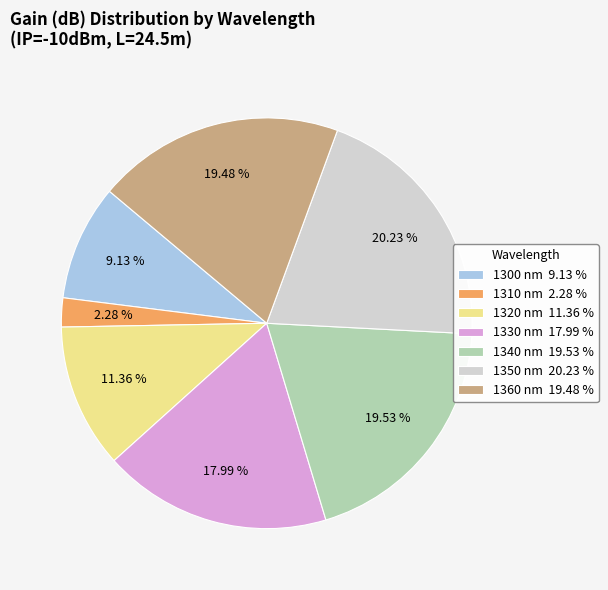

Combined, what portion of the pie is 1320 and 1340?

30.9%